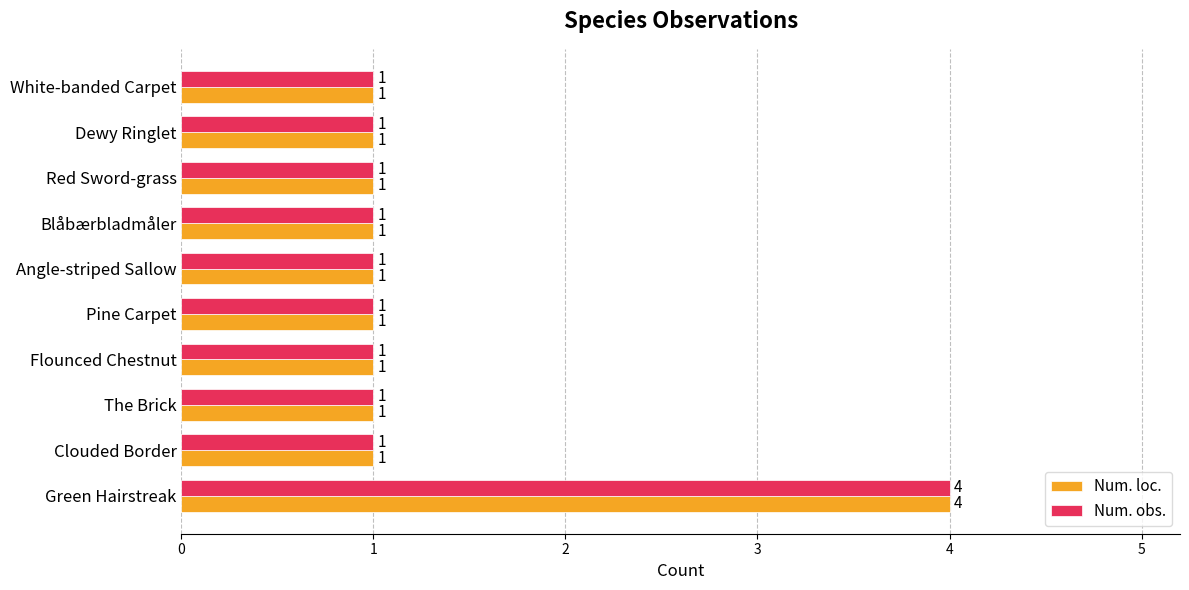

Count the Num. obs. values in the range 1 to 2.

9